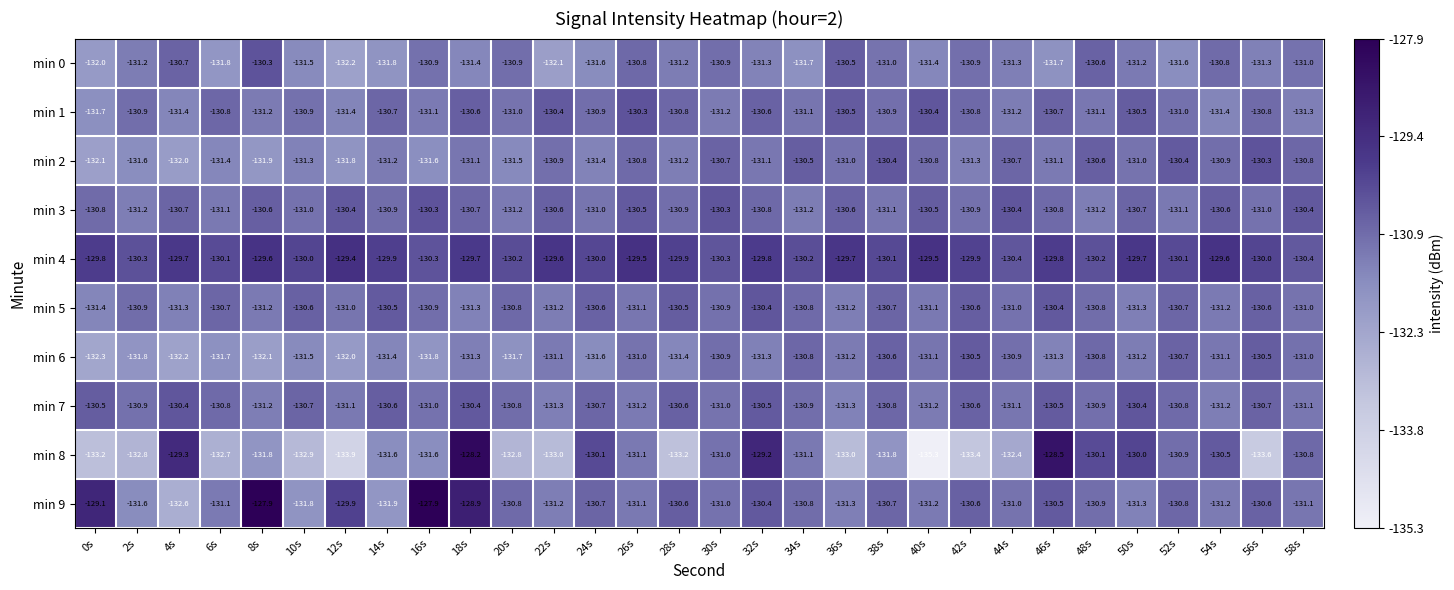

Count the number of categories in the chart.

30